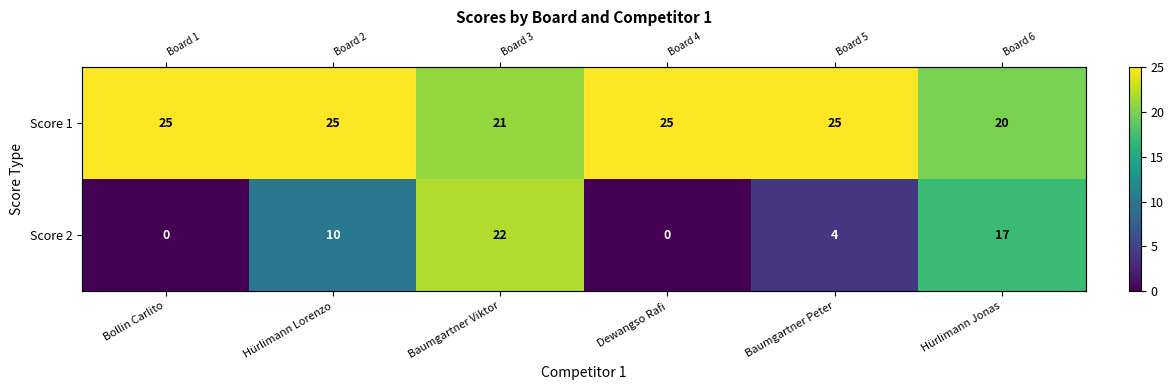

At which category does the chart reach its peak across all series?

Bollin Carlito